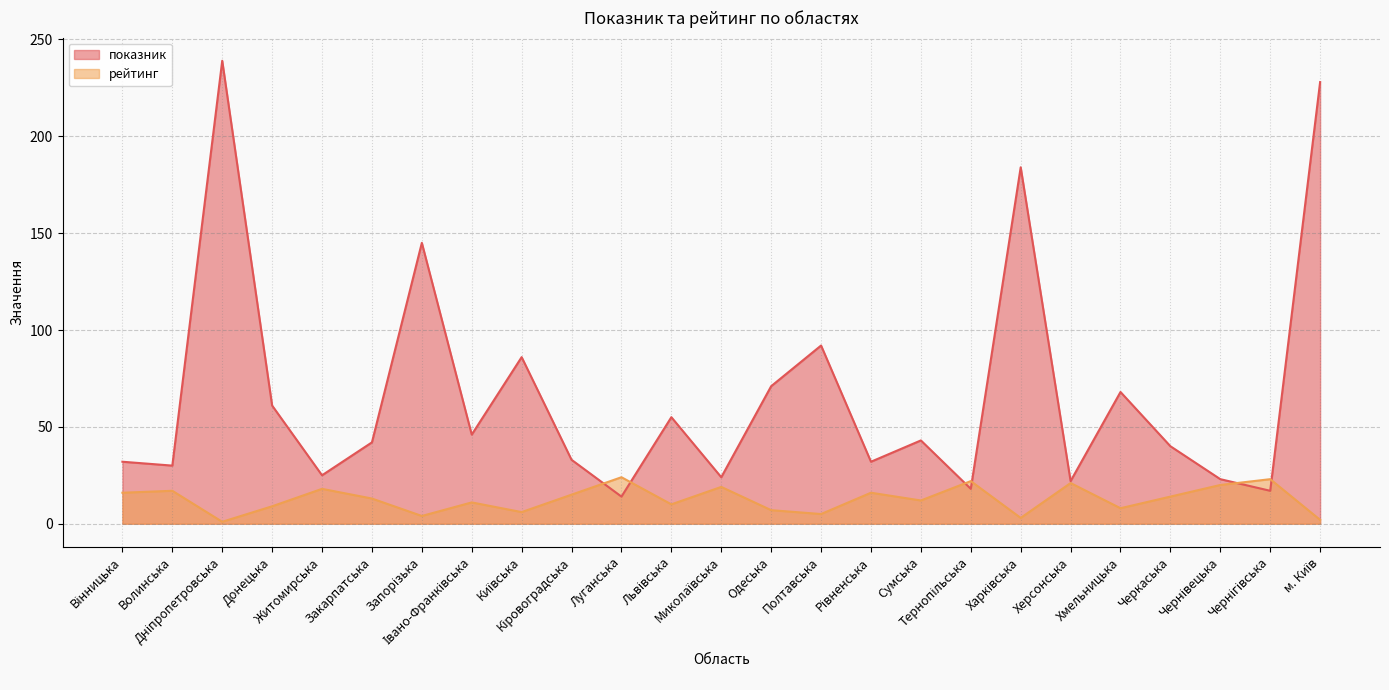

What is the difference between the highest and lowest values at Сумська?

31